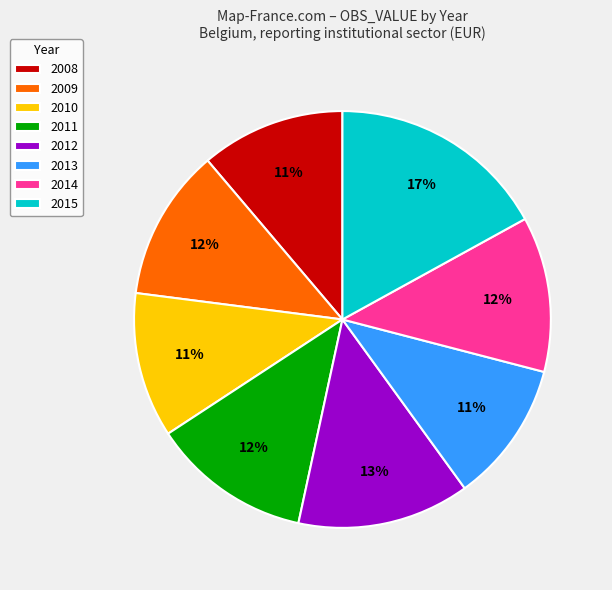

Count the number of slices in the pie.

8